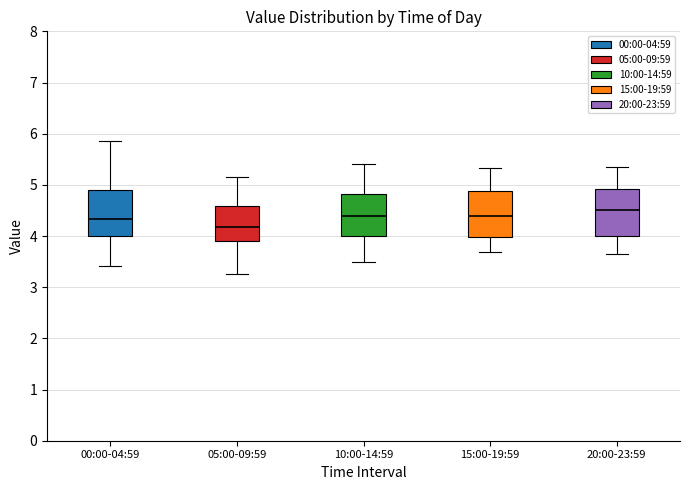

Reading left to right, transcribe this box plot: for each box, give where its median line is, the range the box spans, and where its two whiskers end, as read against the y-axis. The values are not printed on the chart, so give them approximately, as read against the axis.

00:00-04:59: median 4.3, box 4.0 to 4.9, whiskers 3.4 to 5.9
05:00-09:59: median 4.2, box 3.9 to 4.6, whiskers 3.3 to 5.2
10:00-14:59: median 4.4, box 4.0 to 4.8, whiskers 3.5 to 5.4
15:00-19:59: median 4.4, box 4.0 to 4.9, whiskers 3.7 to 5.3
20:00-23:59: median 4.5, box 4.0 to 4.9, whiskers 3.7 to 5.4